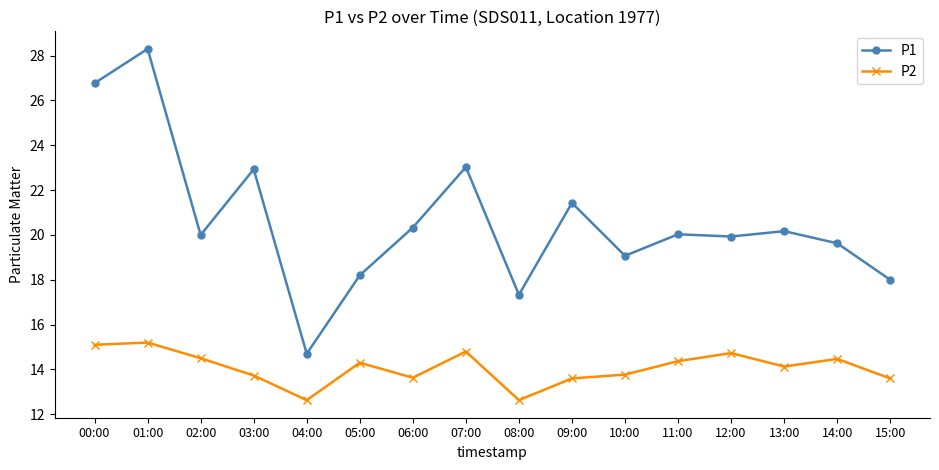

What are all the series names shown in the legend?

P1, P2